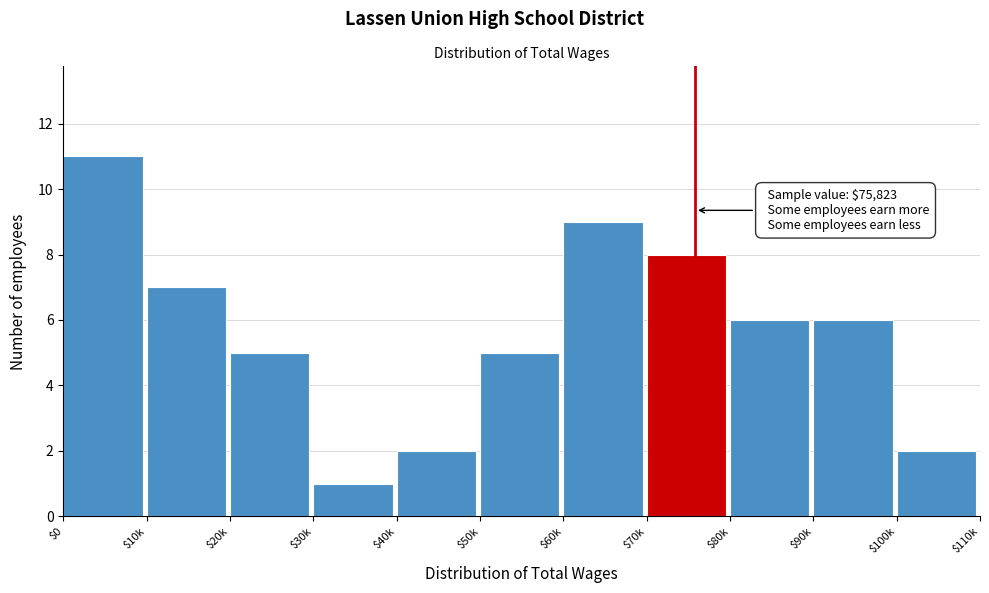

Reading left to right, extract all data points from this chart.

11	7	5	1	2	5	9	8	6	6	2